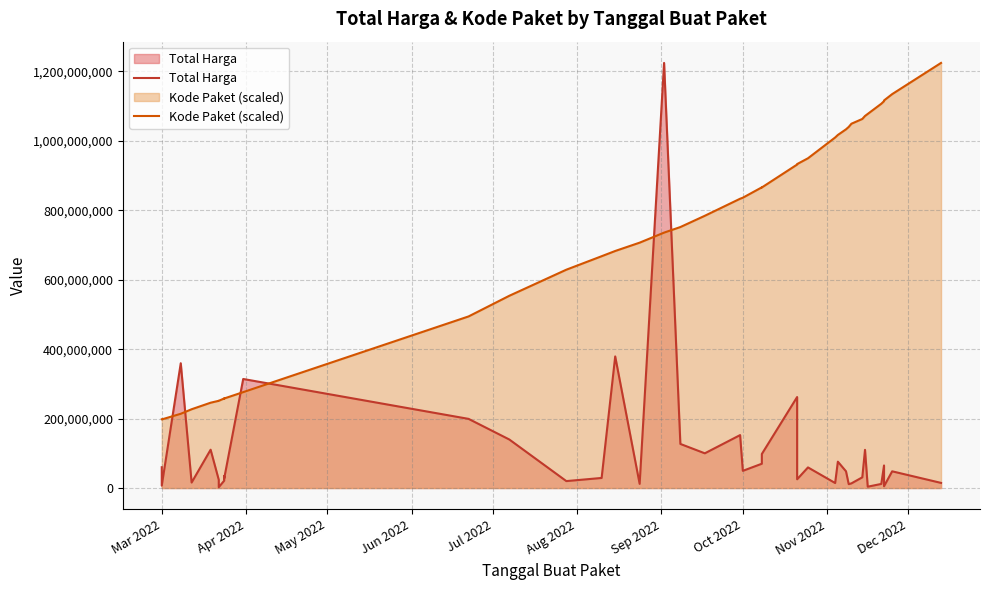

After their last crossing, which series has the higher values: Kode Paket (scaled) or Total Harga?

Kode Paket (scaled)